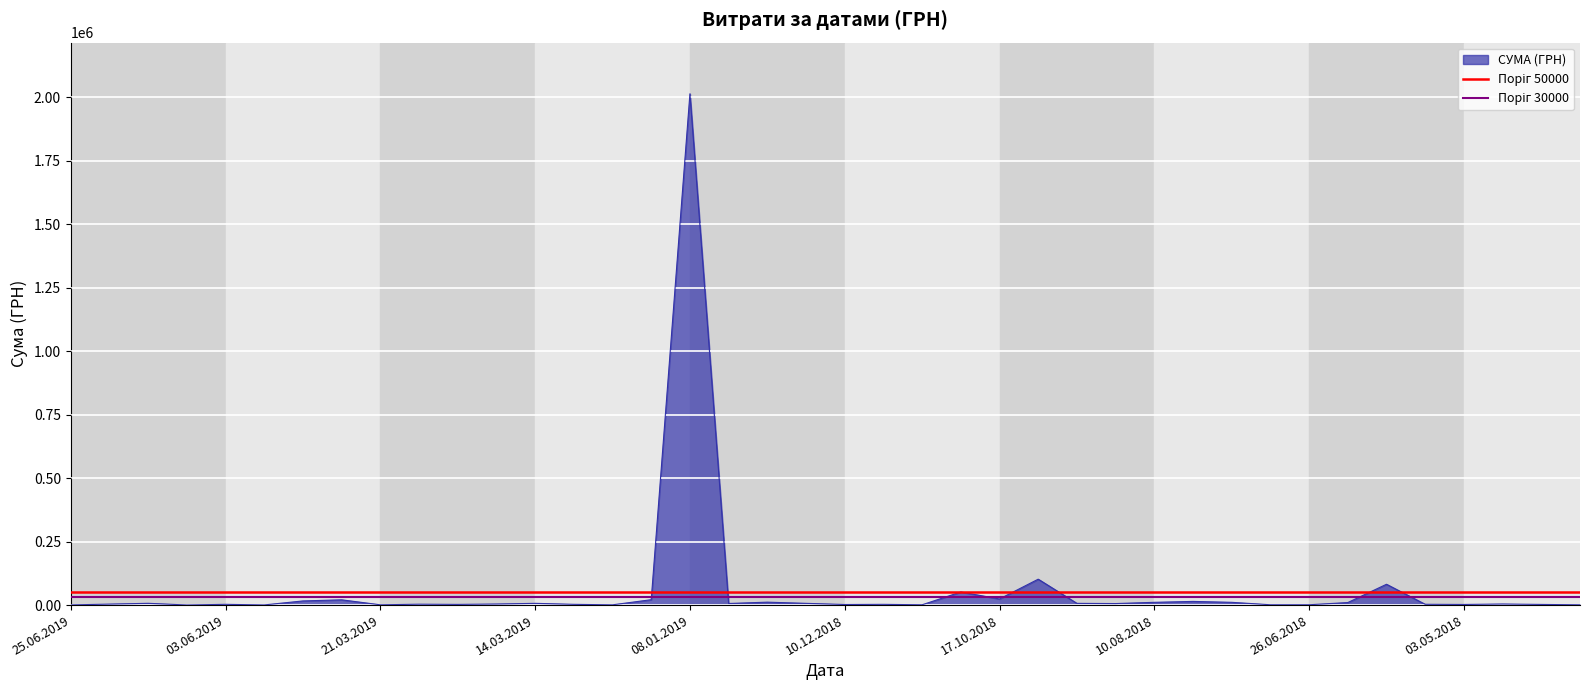

What is the maximum value for СУМА (ГРН)?

2013297.8